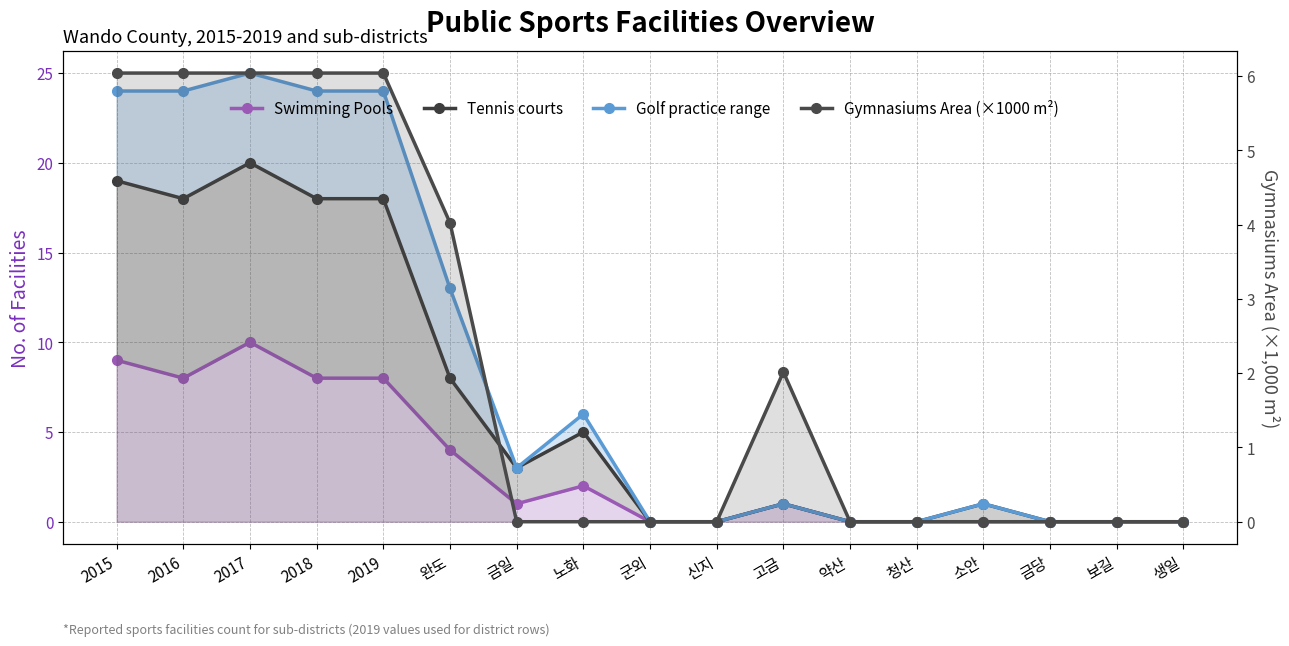

What is the difference between the maximum and minimum values in the Golf practice range series?

25.0